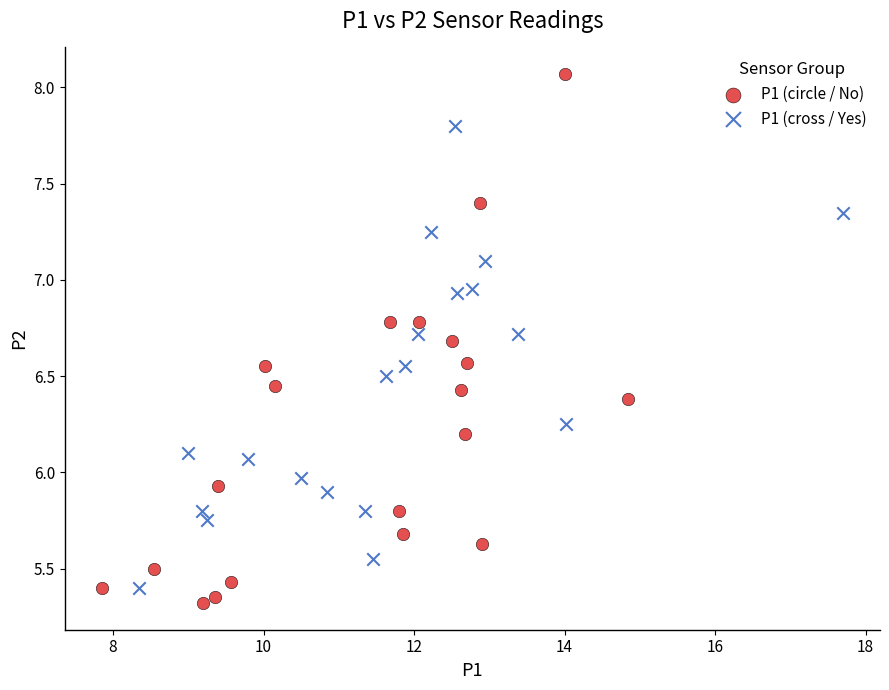

Which series reaches the maximum Y coordinate?

P1 (circle / No)